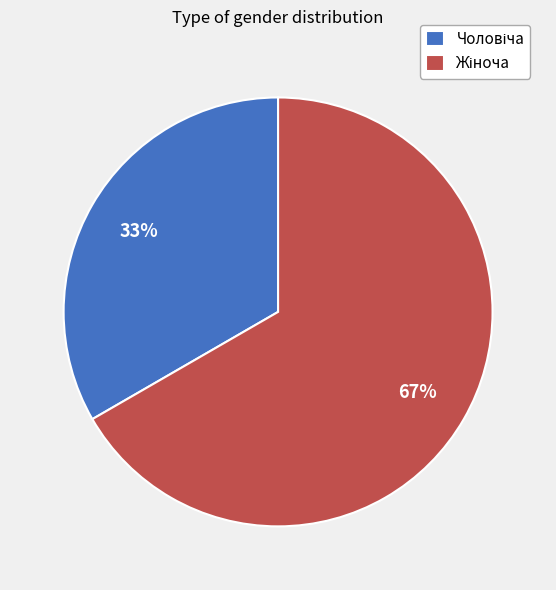

To the nearest percent, what is the average slice percentage?

50%